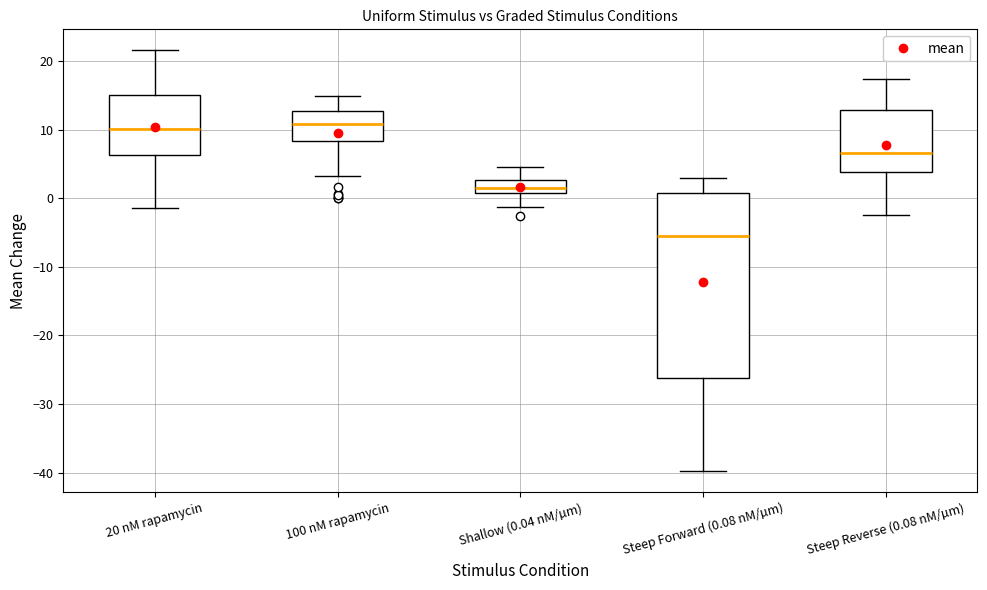

Where is the upper edge of the box for Steep Reverse (0.08 nM/µm) on the y-axis? The values are not printed on the chart, so give them approximately, as read against the axis.

13